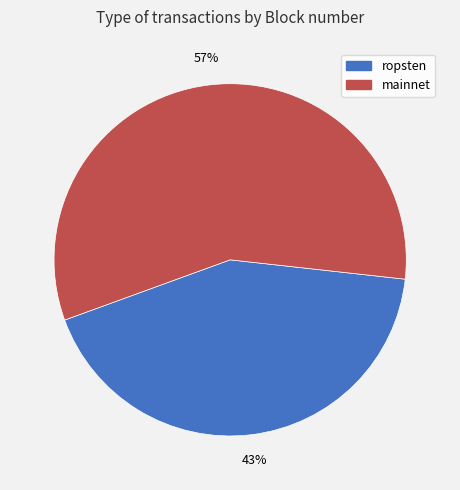

To the nearest percent, what is the average slice percentage?

50%